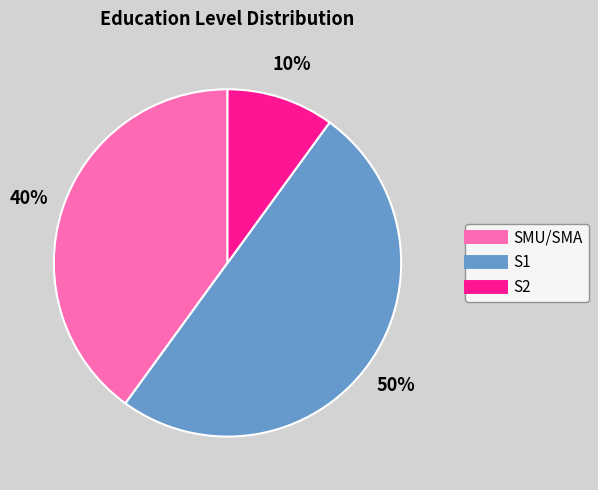

Is it true that S1 is 50% of the pie?

True